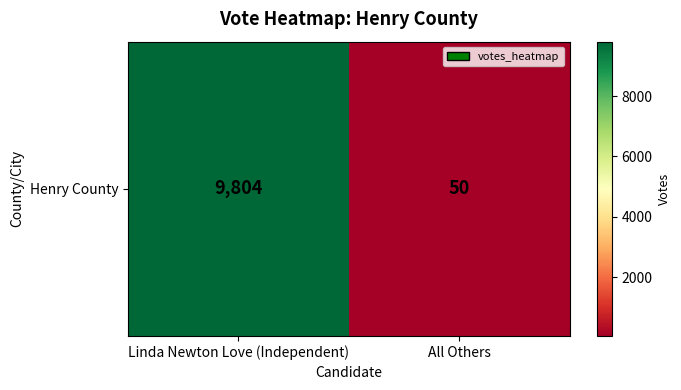

Reading right to left, transcribe all the data shown in this chart.

All Others=50	Linda Newton Love (Independent)=9804